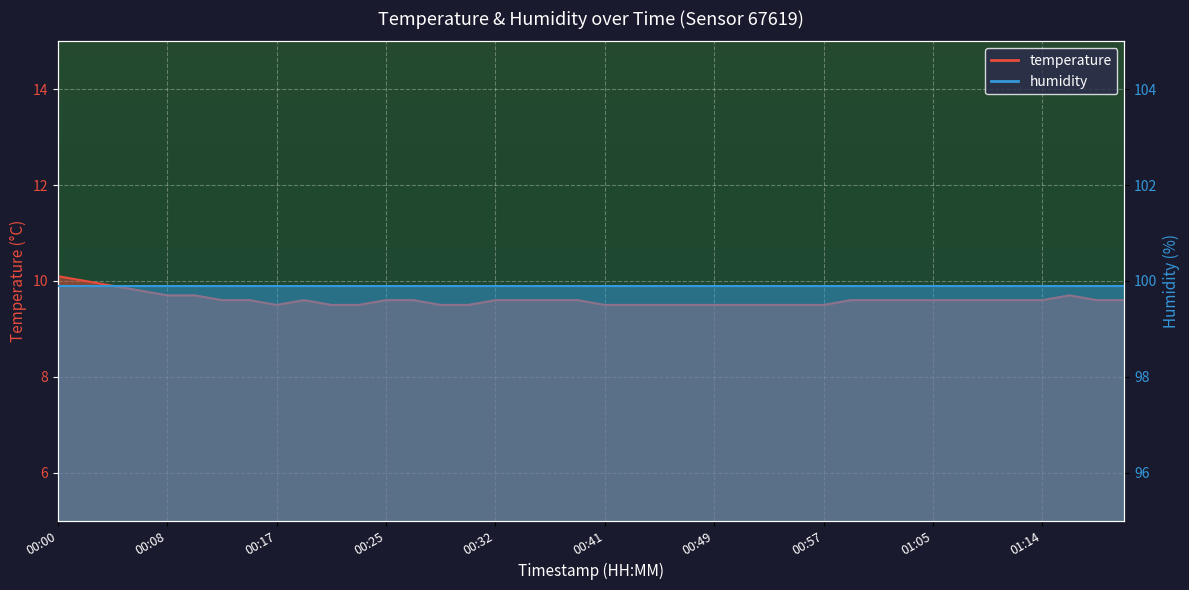

Approximately how many times larger is the value at 01:18 compared to 01:14?

1.0